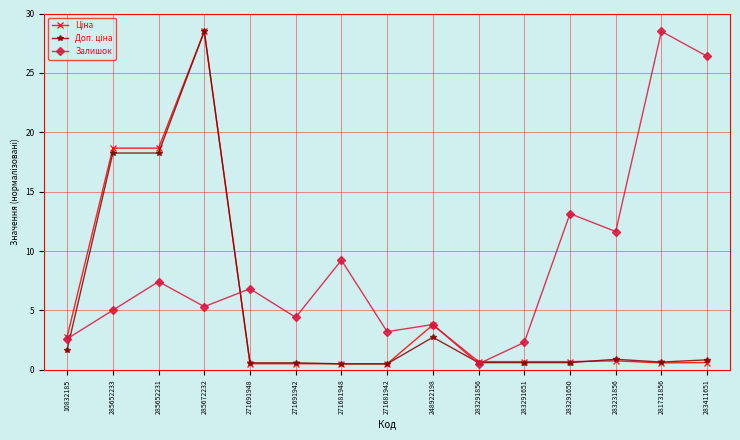

What is the maximum value for Залишок?

28.5